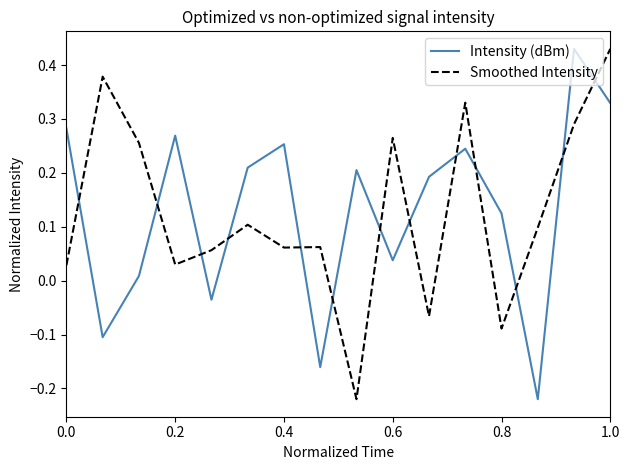

How many intersections are there between Intensity (dBm) and Smoothed Intensity?

13